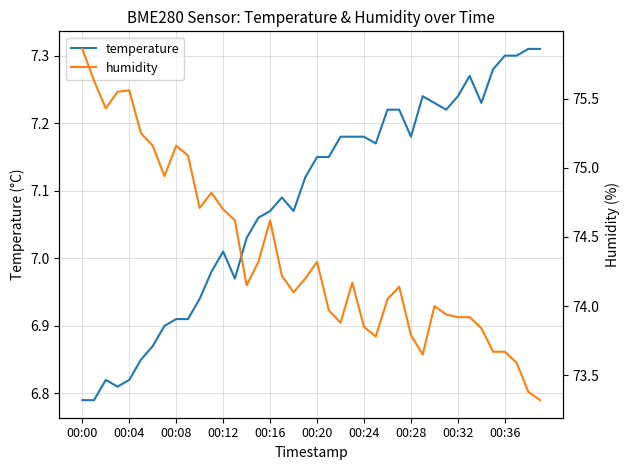

True or false: humidity has more than 0 interior local peaks.

True